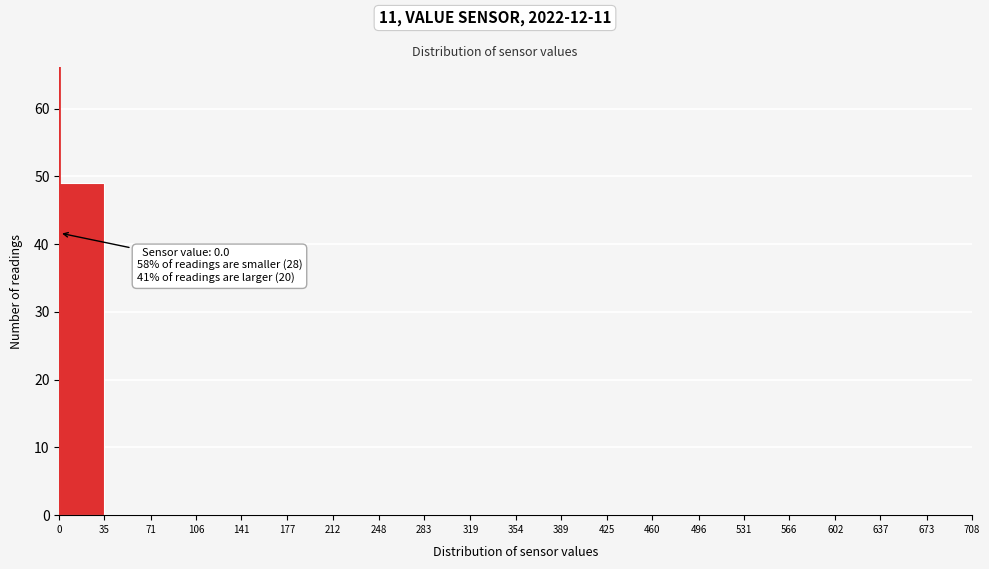

Which range on the x-axis has the tallest bar?

0 to 35